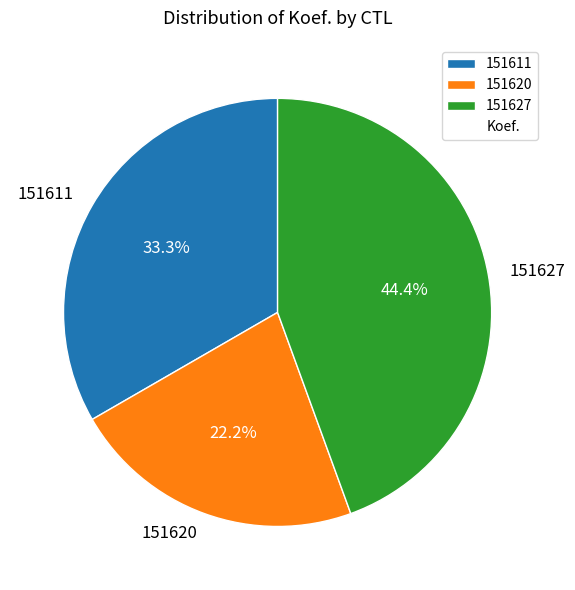

What is the ratio of the value at 151620 to the value at 151611?

0.7